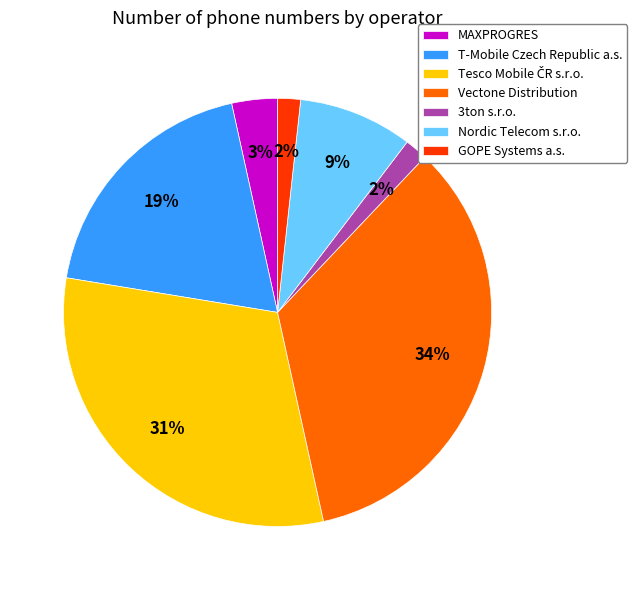

Count the number of slices in the pie.

7